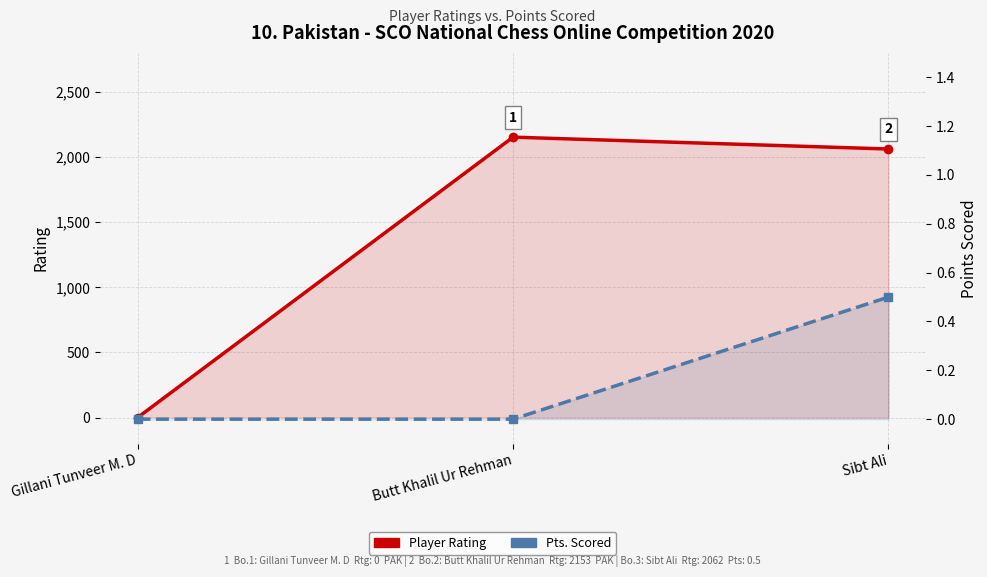

At which category is the sum across all series the highest?

Butt Khalil Ur Rehman